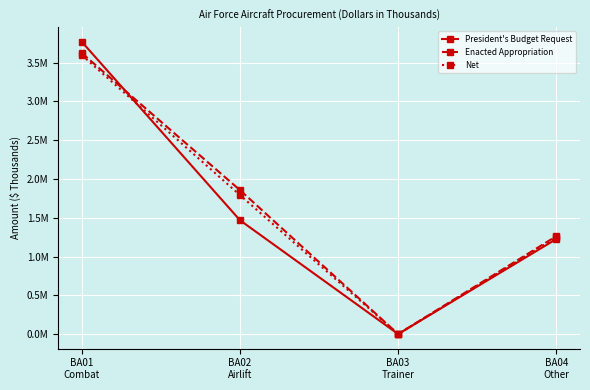

Read the Enacted Appropriation value at BA02
Airlift.

1856640.0